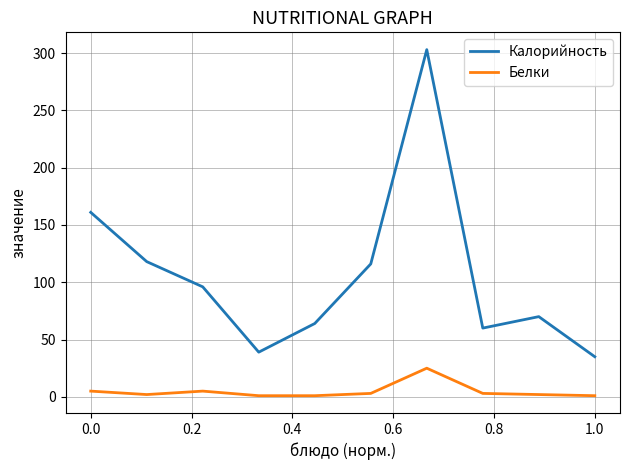

What is the minimum value for Белки?

1